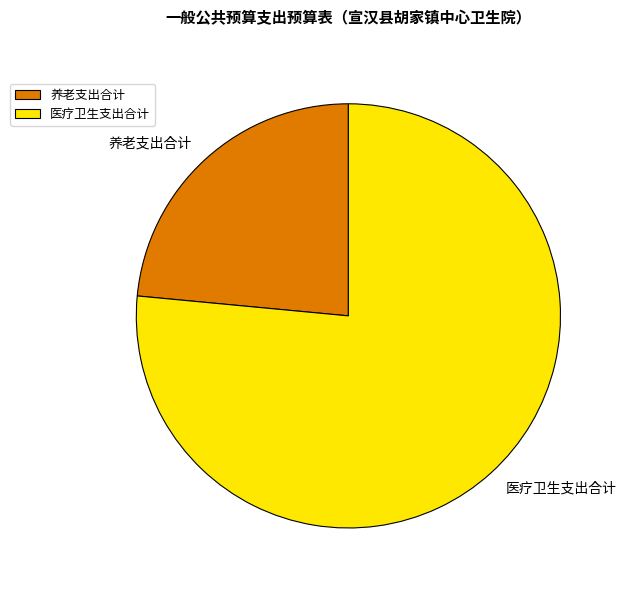

Do 医疗卫生支出合计 and 养老支出合计 together represent more than half of the pie?

Yes